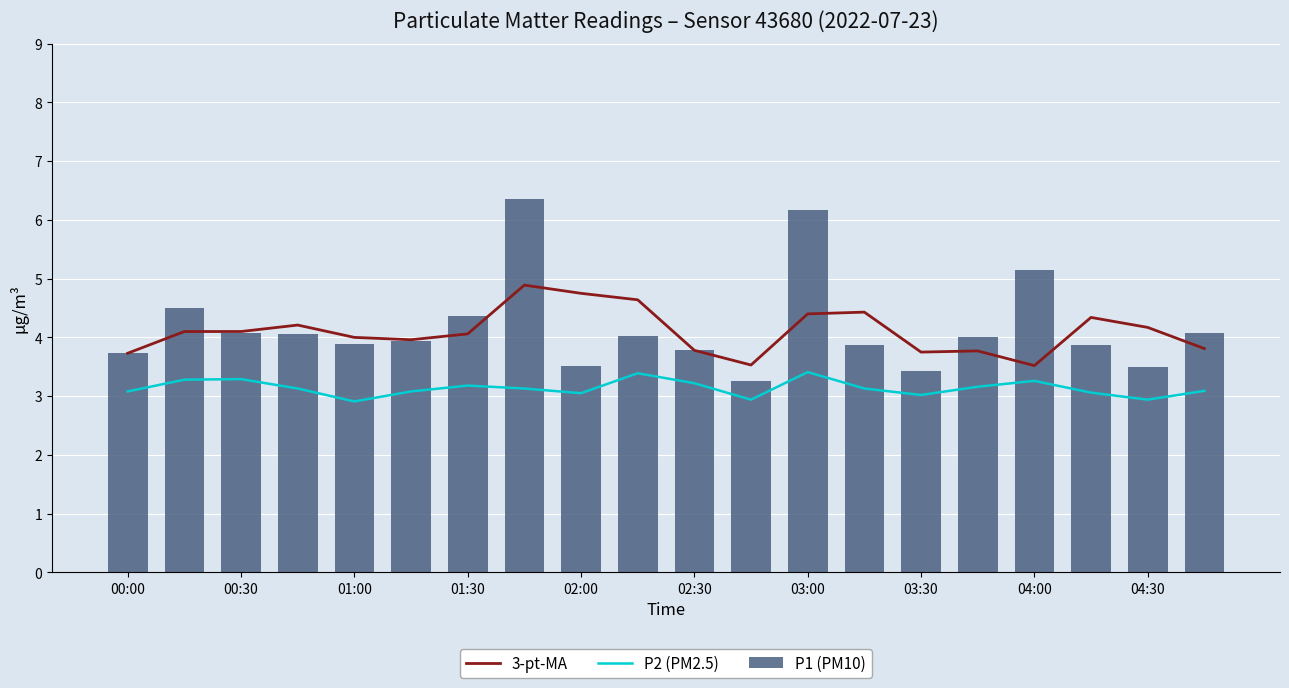

The P1 (PM10) series shows 5.2 at 02:00. True or false?

False